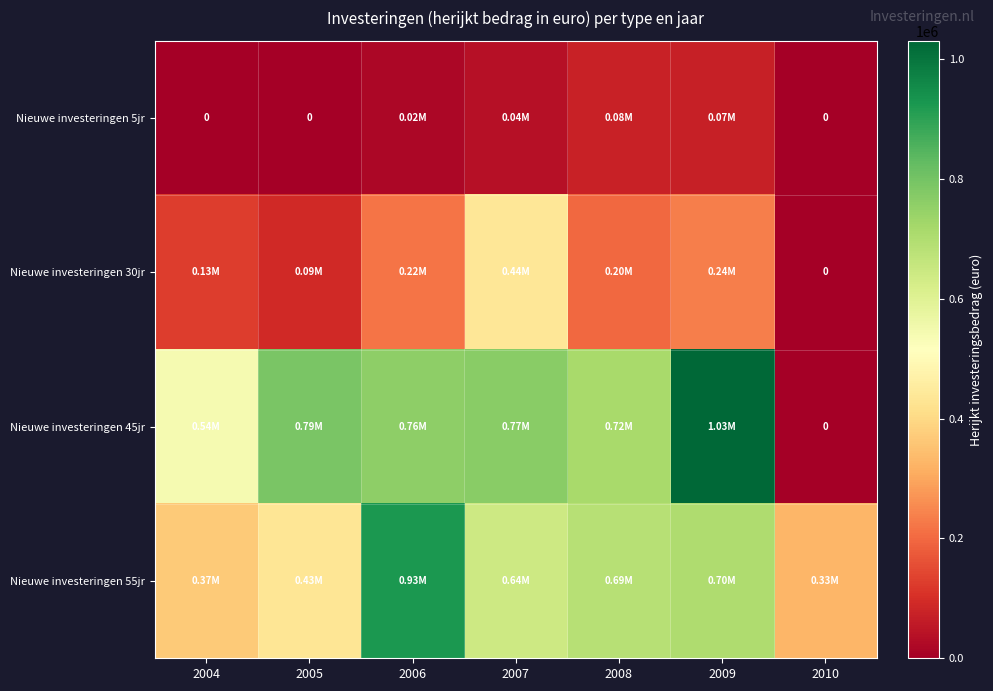

At which category is the sum across all series the highest?

2009